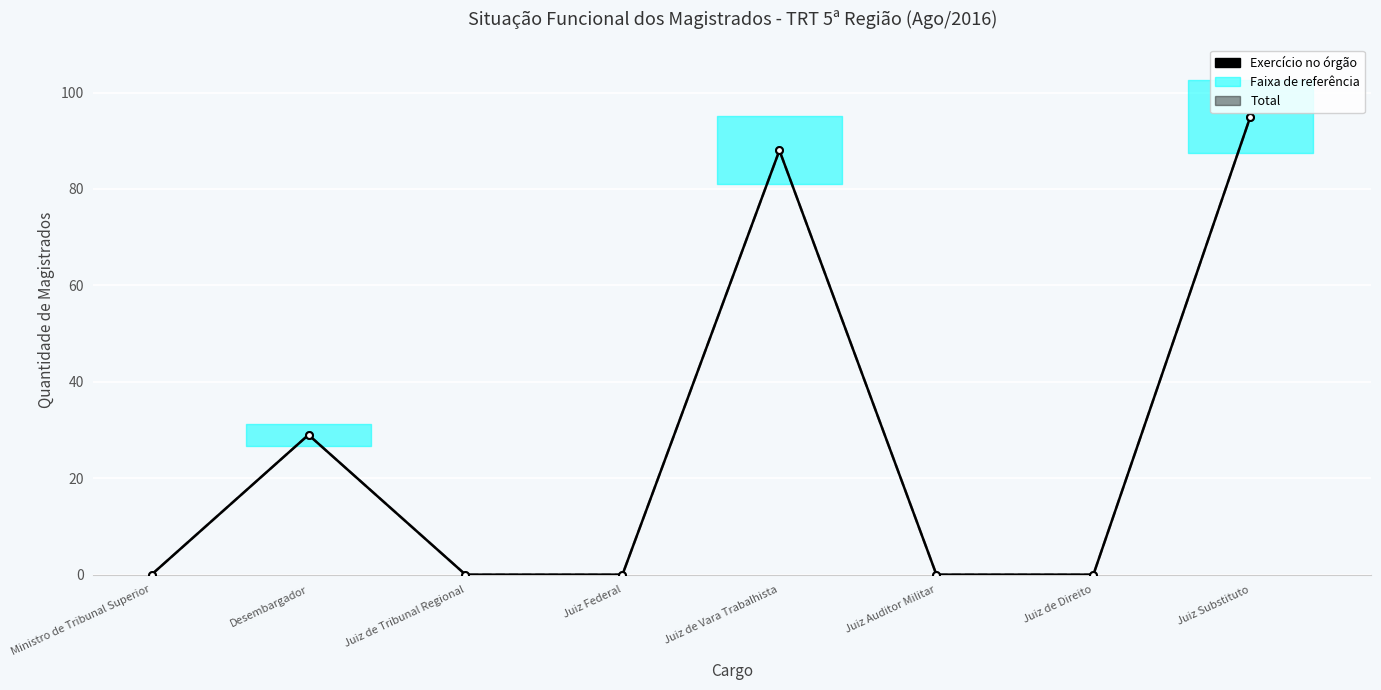

Is the value of Exercício no órgão at Desembargador greater than the value of Total at Juiz de Tribunal Regional?

Yes